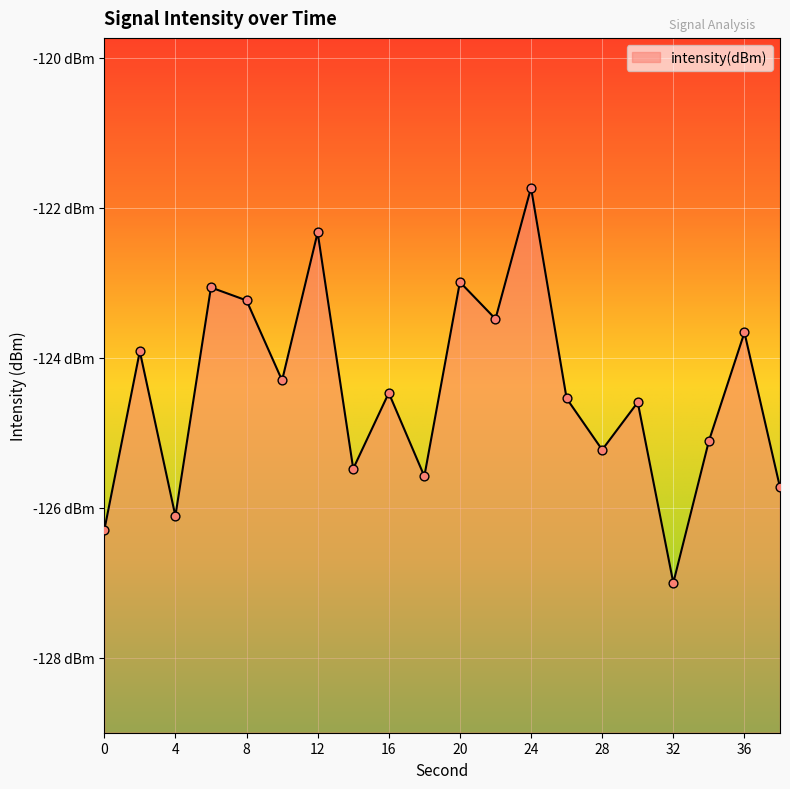

Which has a higher value, 2 or 10?

2